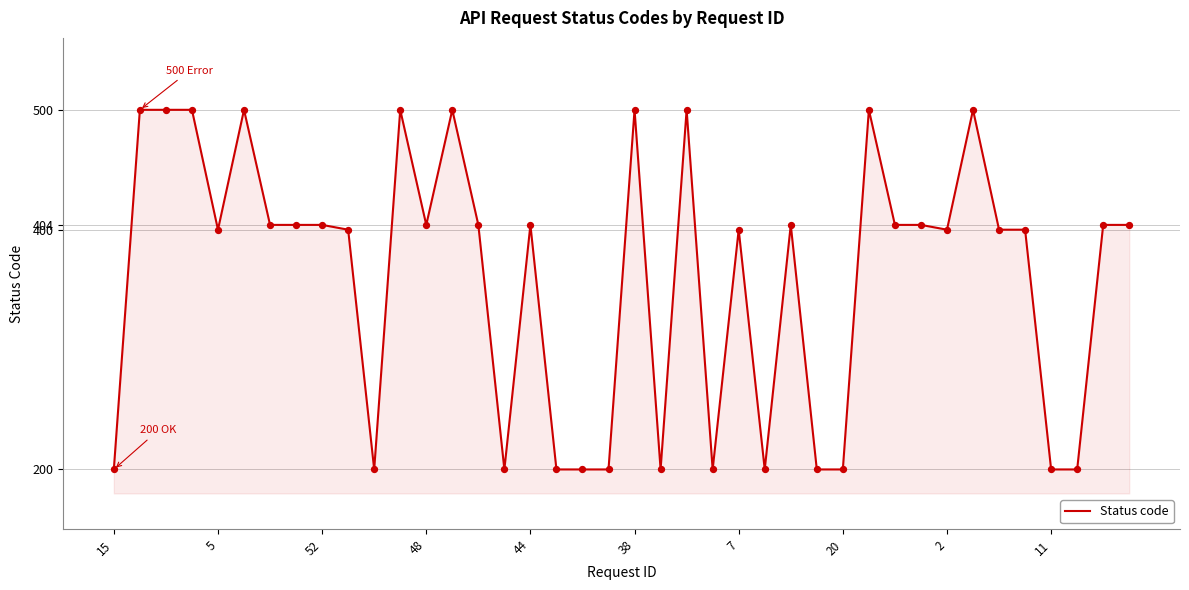

What is the difference between the maximum and minimum values?

300